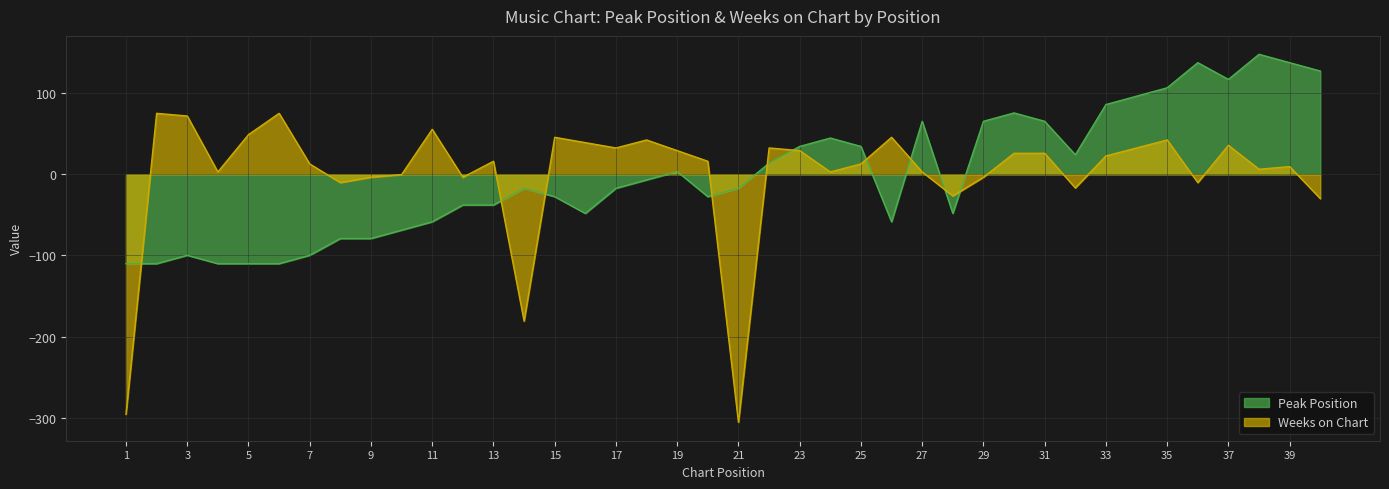

How many lines are shown in the chart?

2